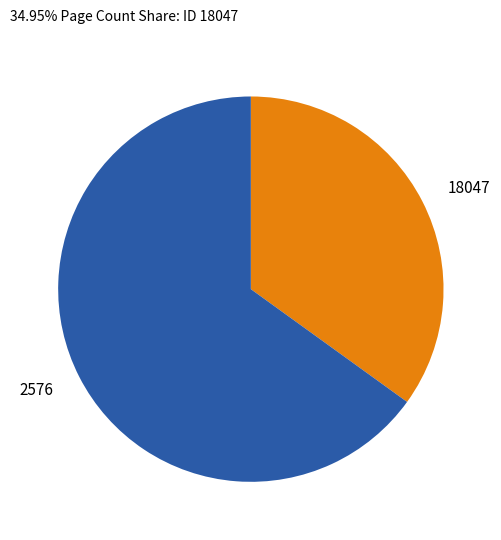

Do 2576 and 18047 together represent more than half of the pie?

Yes